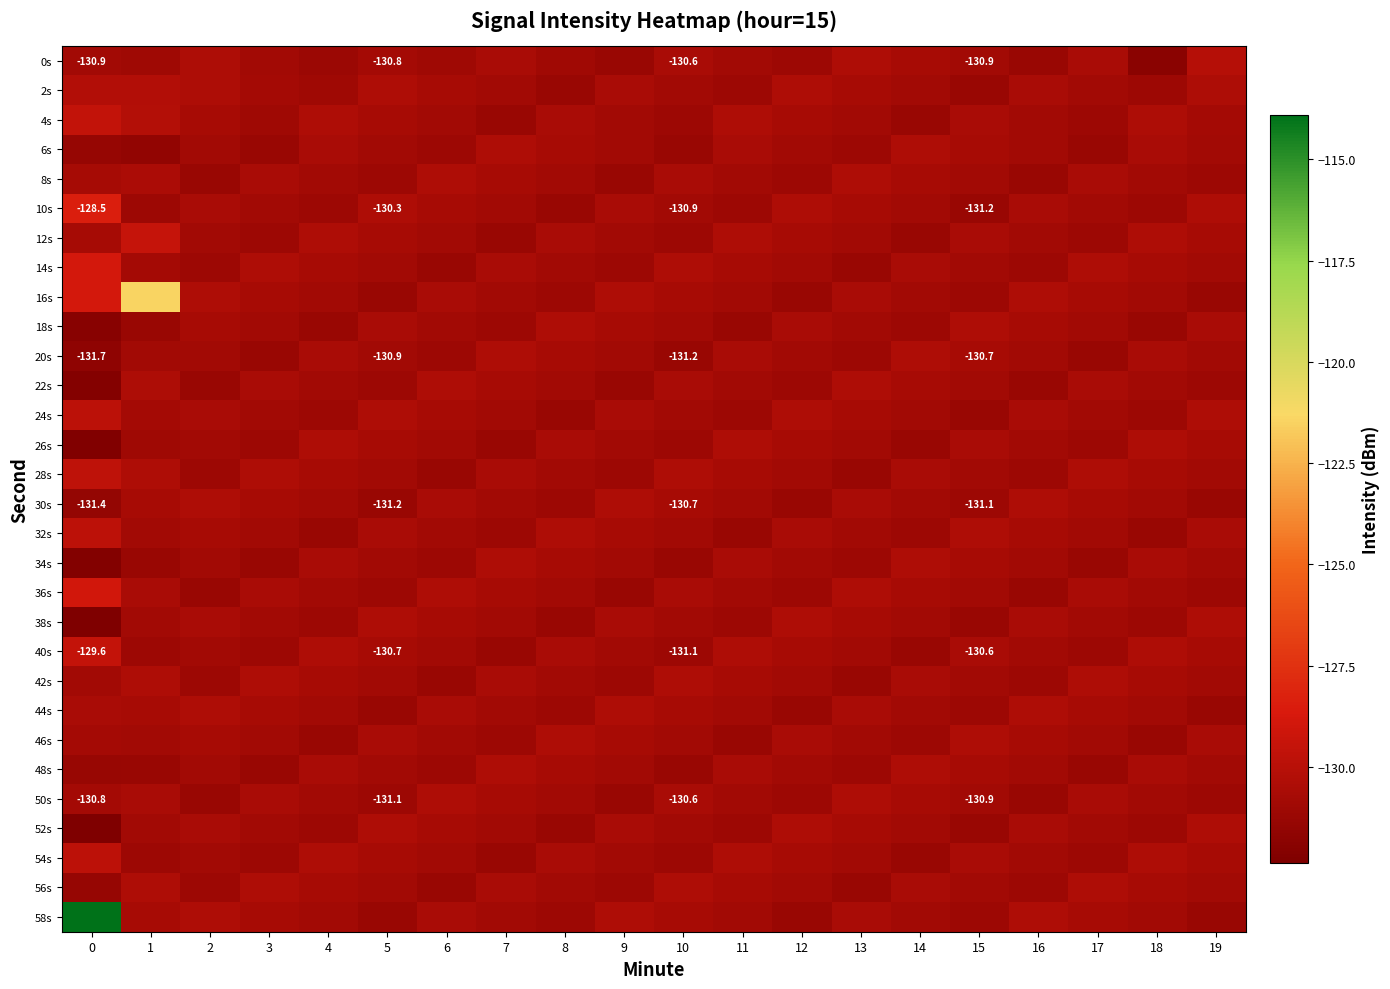

What is the sum of all 30s values?

-2616.8